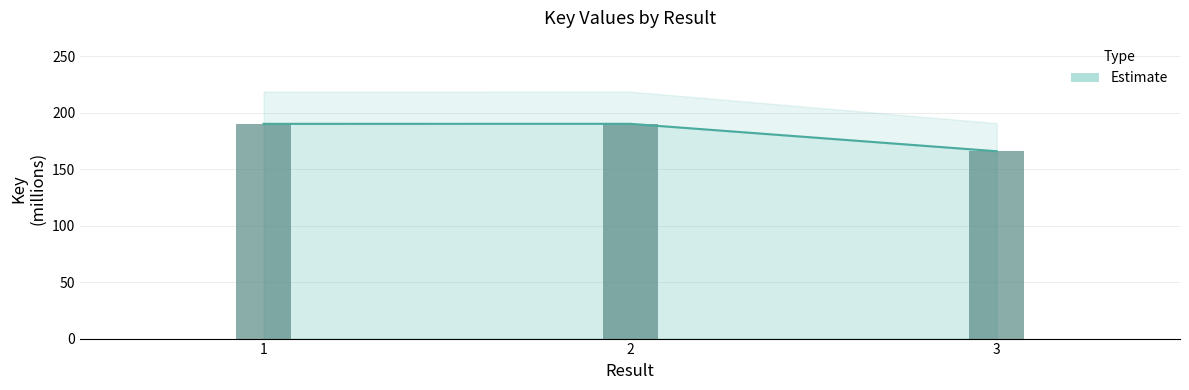

Between 3 and 2, which is larger?

2